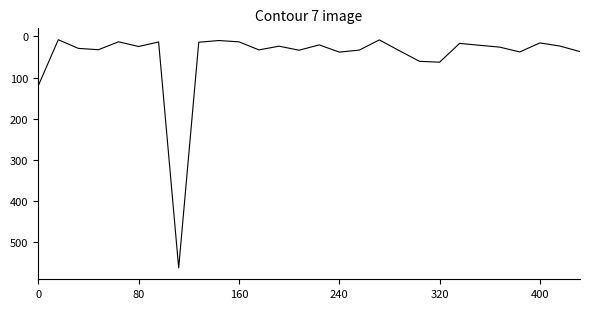

Does the chart have visible grid lines?

No